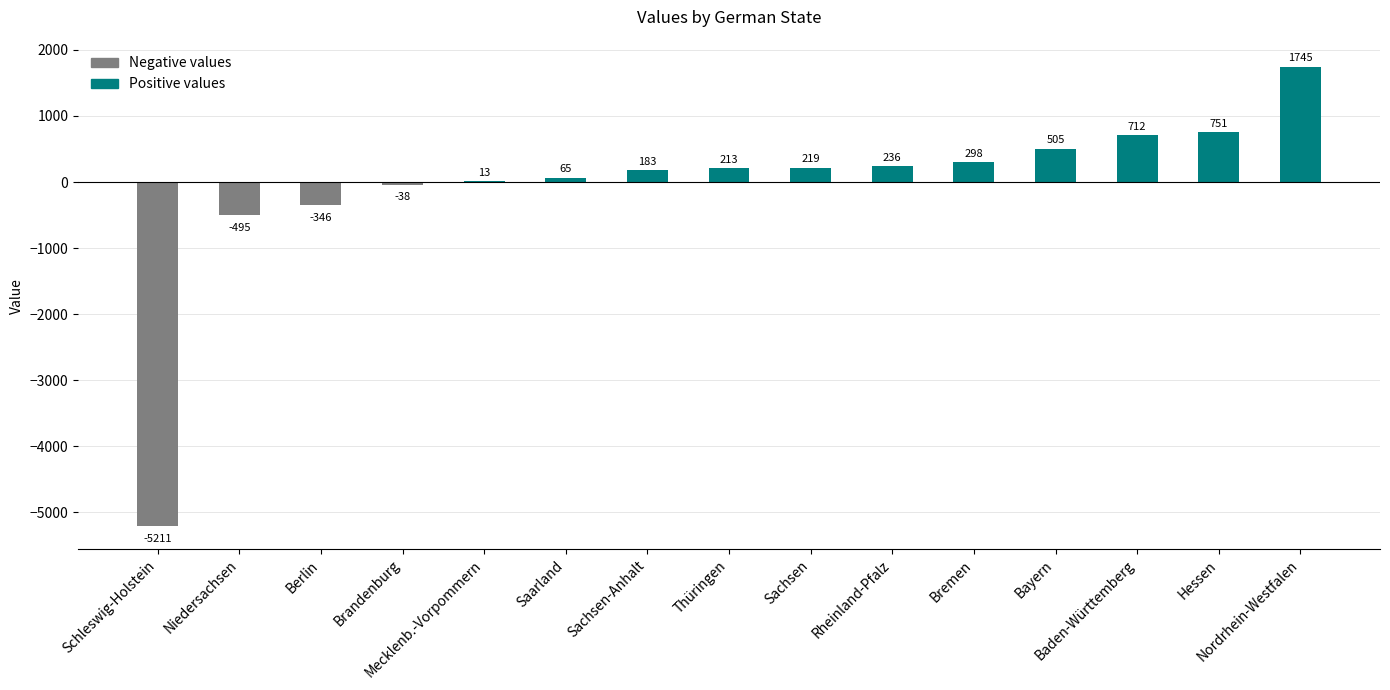

What is the sum of all values?

-1150